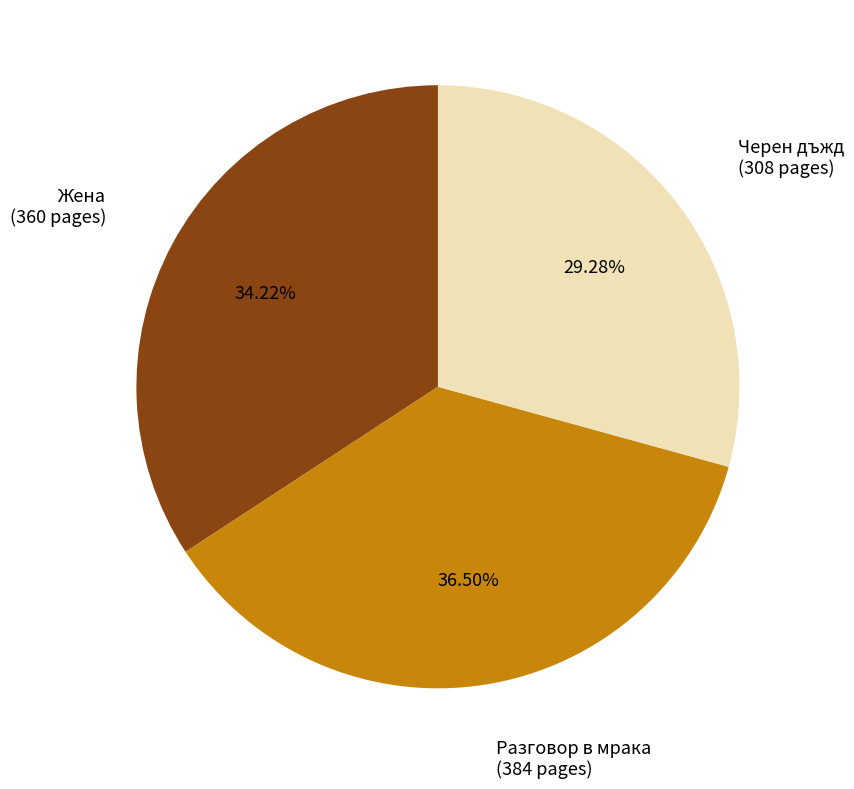

Combined, do Разговор в мрака (384 pages) and Черен дъжд (308 pages) account for over 50%?

Yes